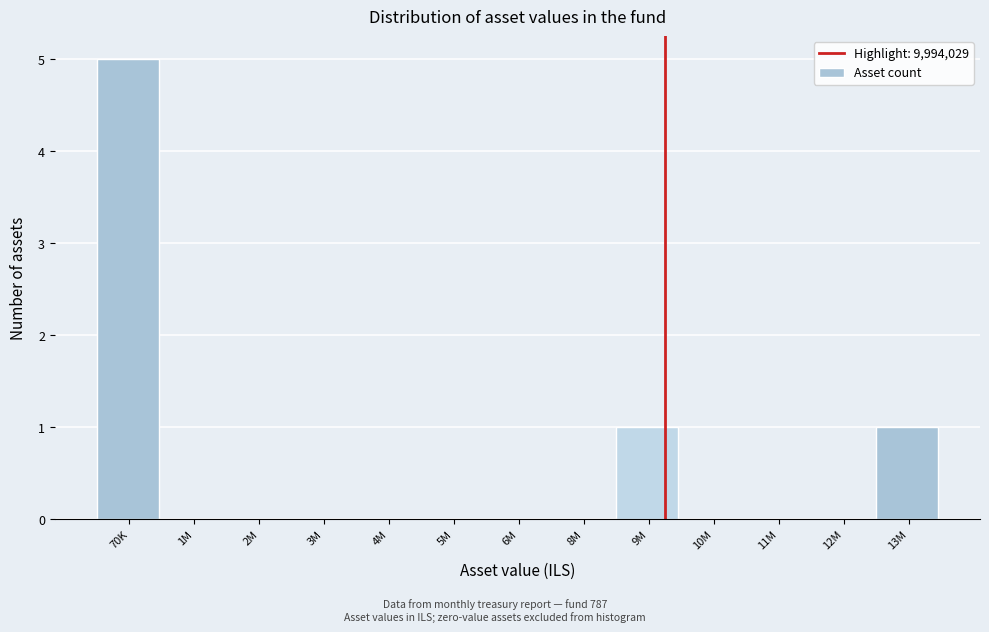

Reading left to right, extract all data points from this chart.

70K=5	1M=0	2M=0	3M=0	4M=0	5M=0	6M=0	8M=0	9M=1	10M=0	11M=0	12M=0	13M=1